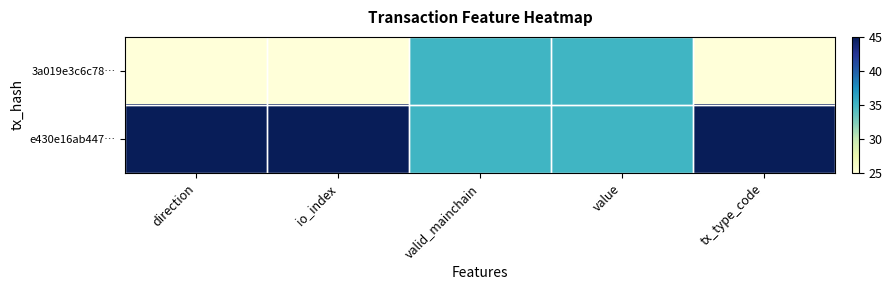

What is the difference between the highest and lowest values at io_index?

20